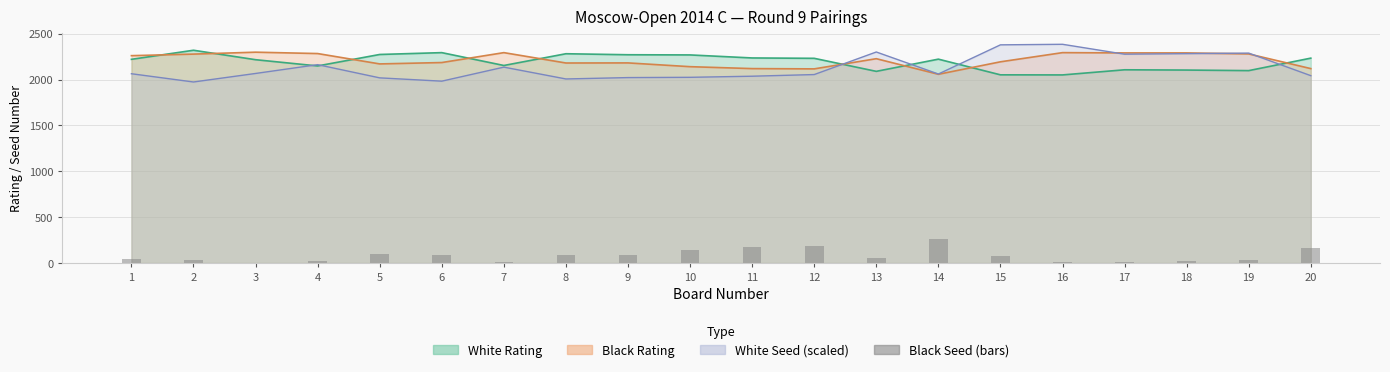

What is the value of the 4th bar from the left?

22